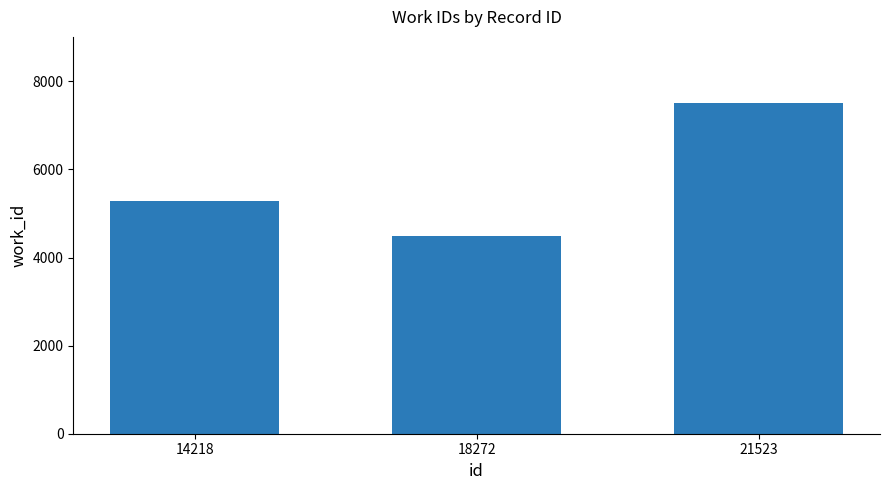

How many data points are less than 5292?

1